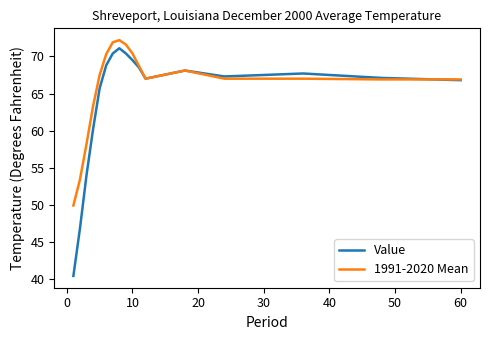

Count the number of data series in this chart.

2